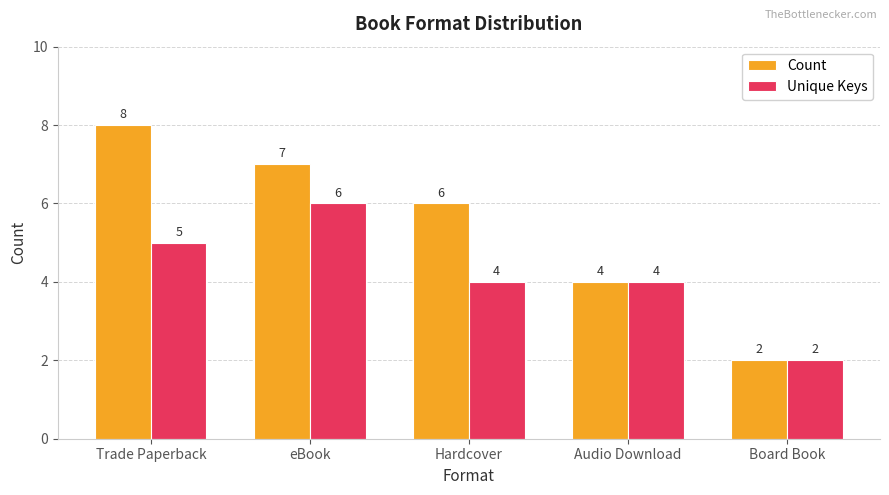

Where does the Count series first go above 6?

Trade Paperback